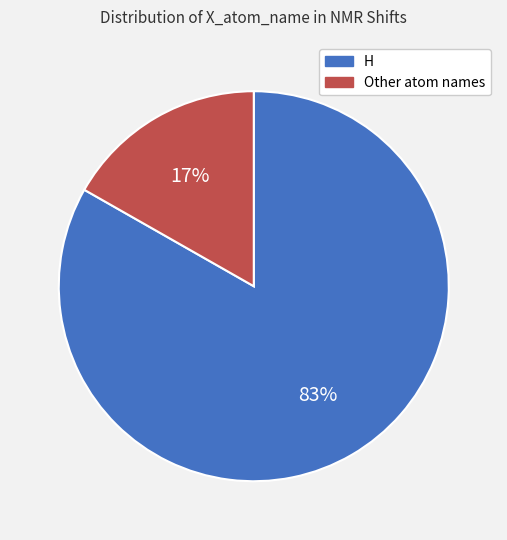

Is there a majority slice in this chart?

Yes